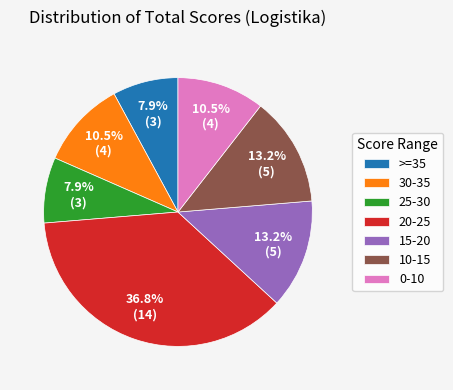

Count the number of slices in the pie.

7